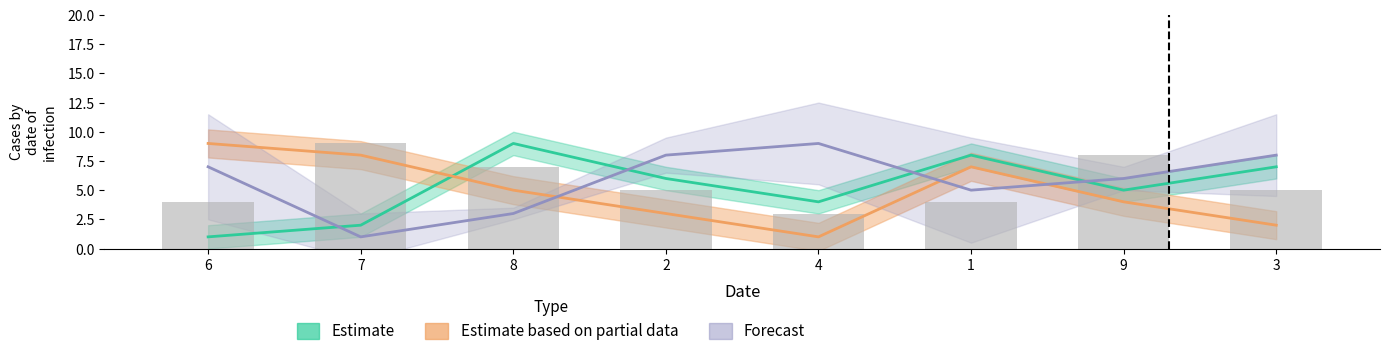

Count the number of values greater than 5.

3